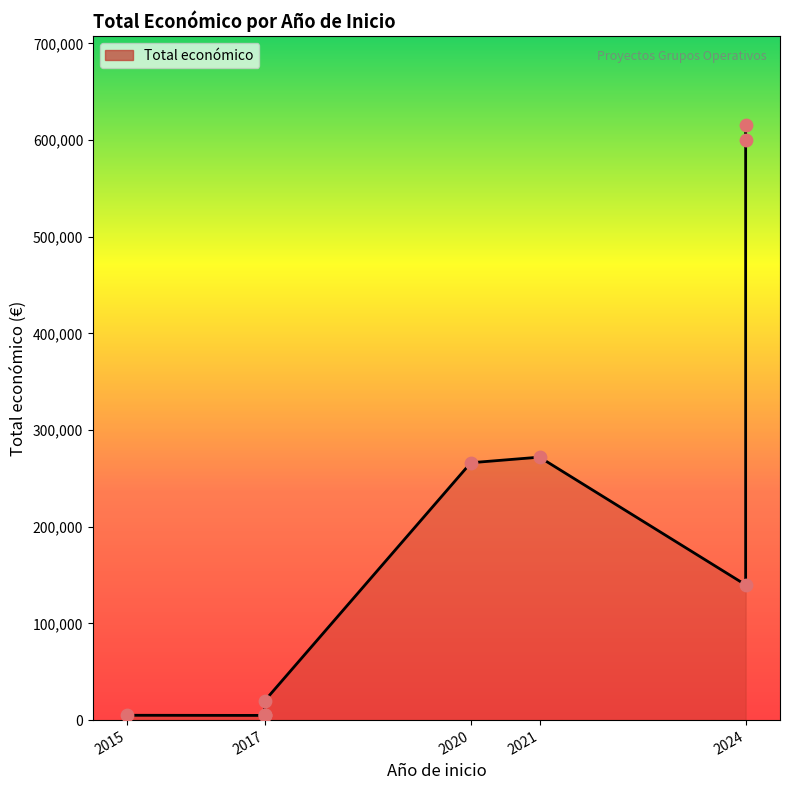

What is the change in value from 2017 to 2017?

+15110